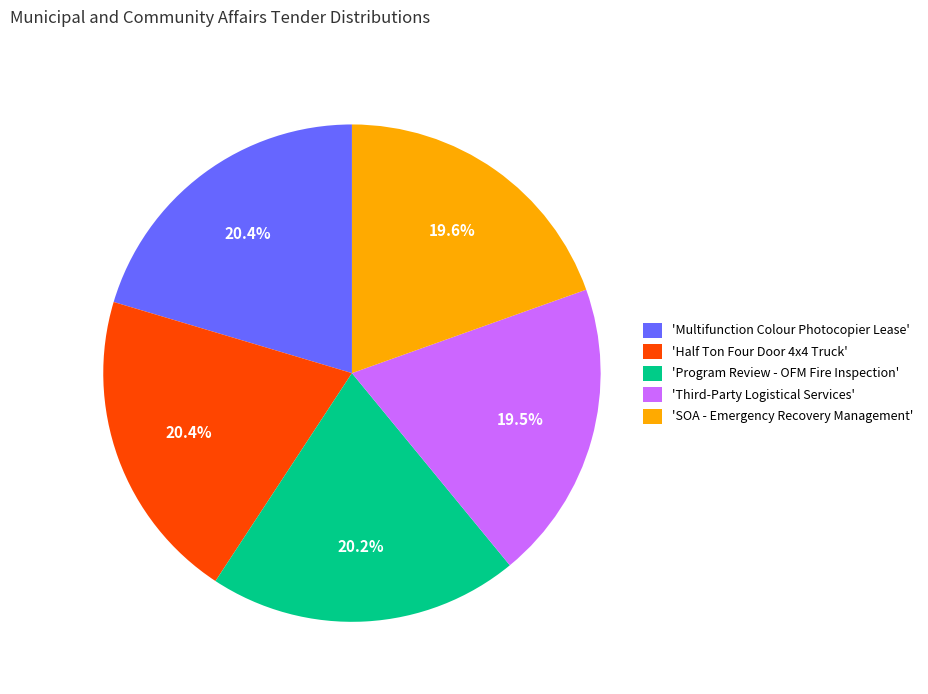

What percentage is NOT represented by 'Half Ton Four Door 4x4 Truck'?

79.6%